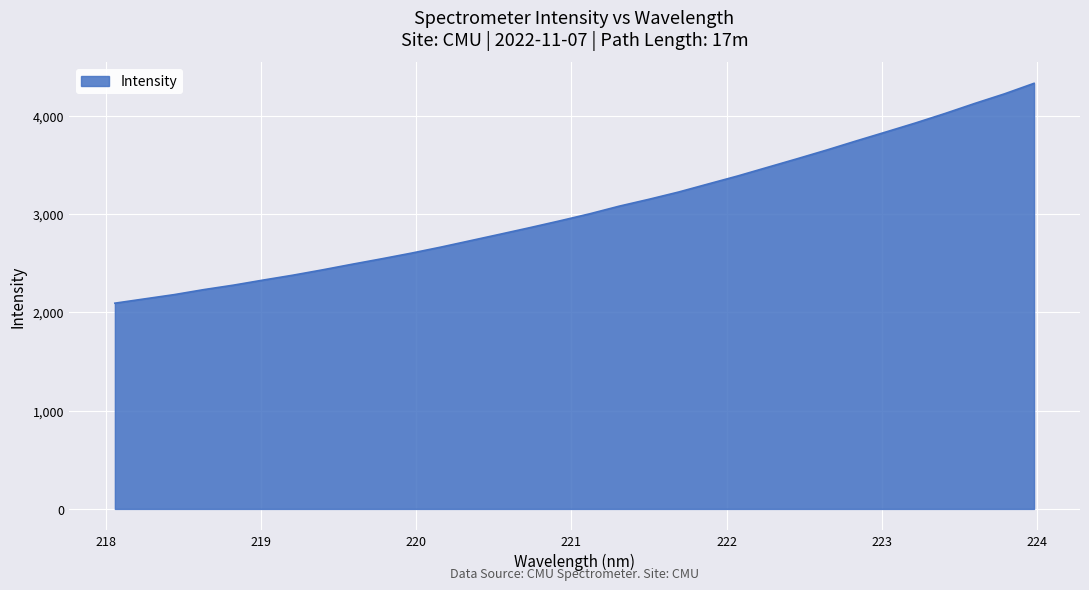

What is the minimum value shown in the chart?

2092.3